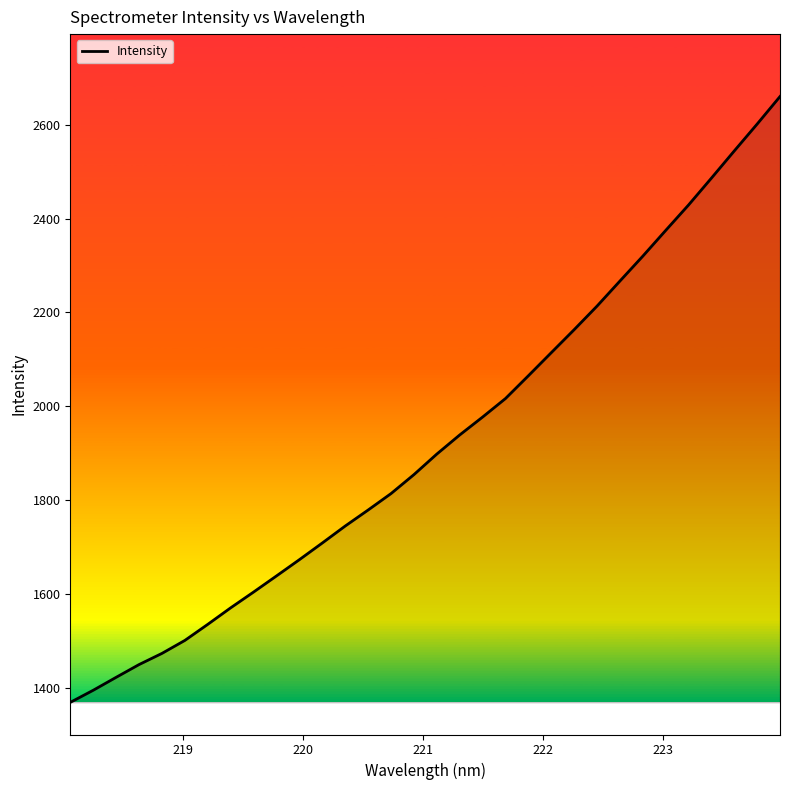

What is the maximum value shown in the chart?

2660.2